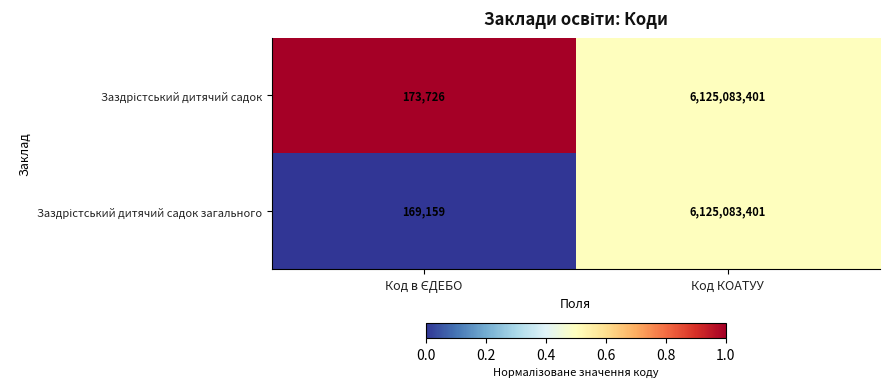

At which category is the sum across all series the highest?

Код КОАТУУ